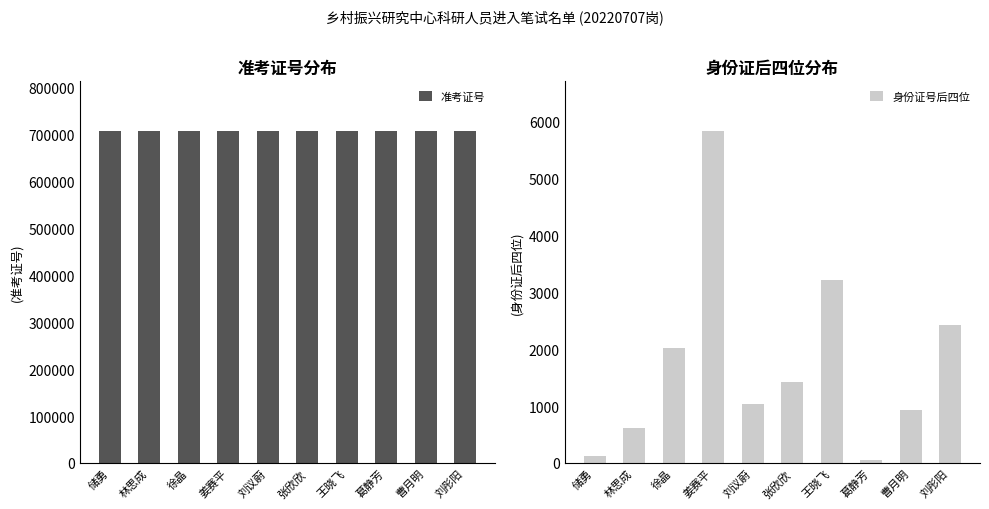

What position from the left is 姜赛平?

4